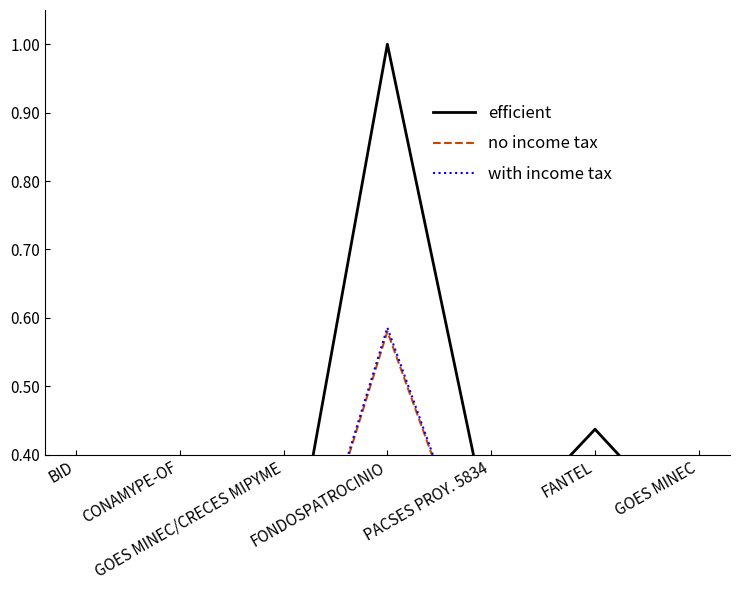

What is the difference between the highest and lowest values at GOES MINEC?

0.1